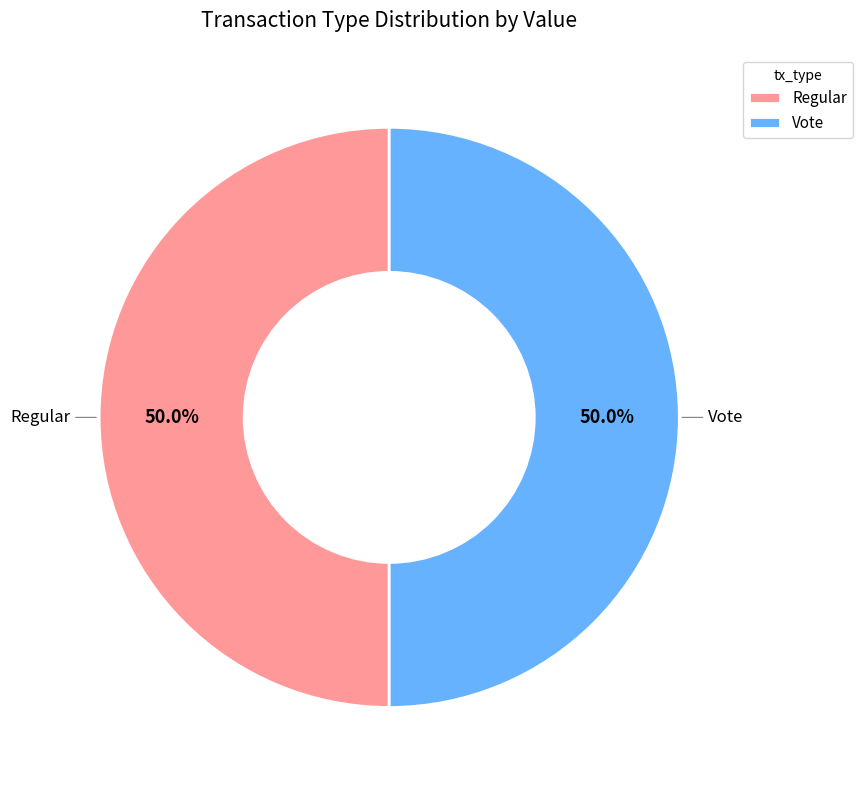

What is the total percentage of Vote and Regular?

100.0%